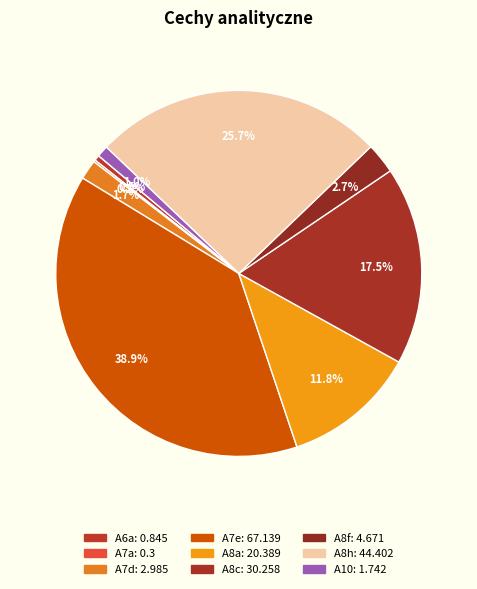

Is there a majority slice in this chart?

No